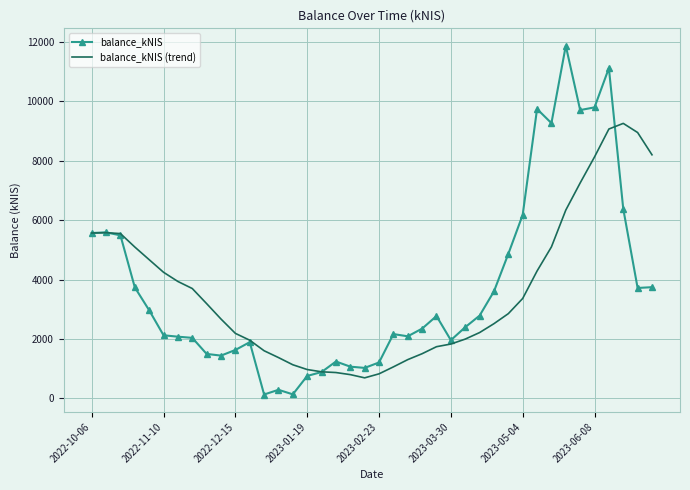

Which series has the largest range (max minus min)?

balance_kNIS